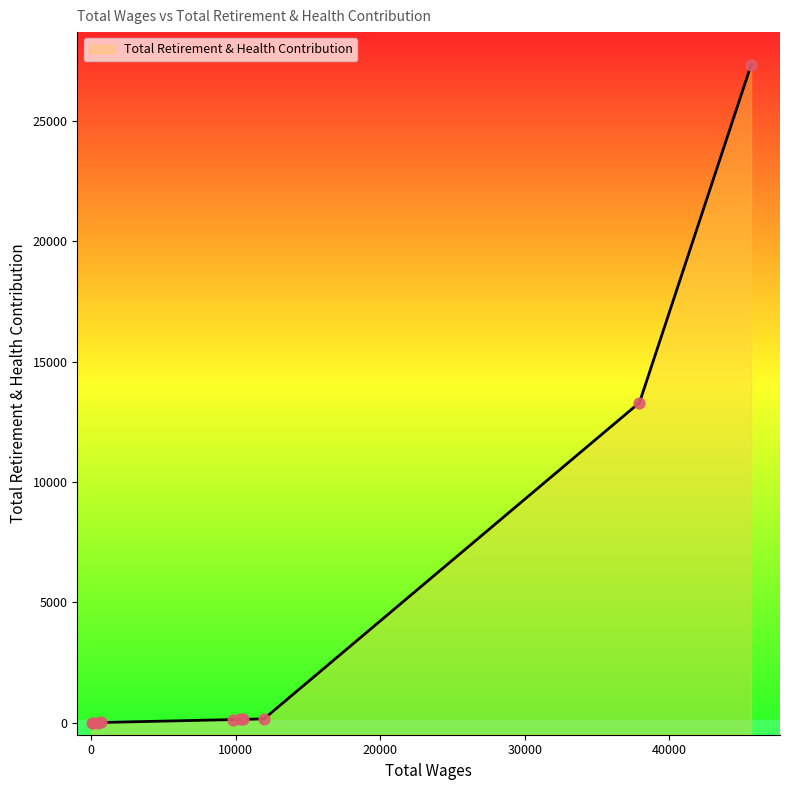

Which has a higher value, 709.0 or 11952.0?

11952.0